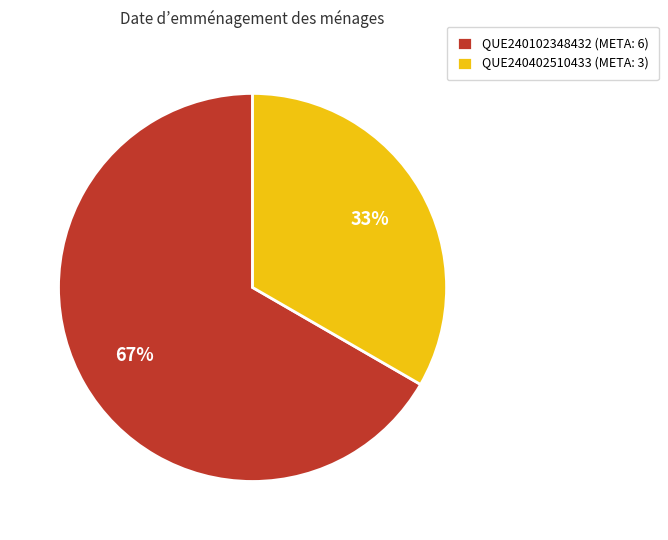

Which category has the biggest portion of the pie?

QUE240102348432